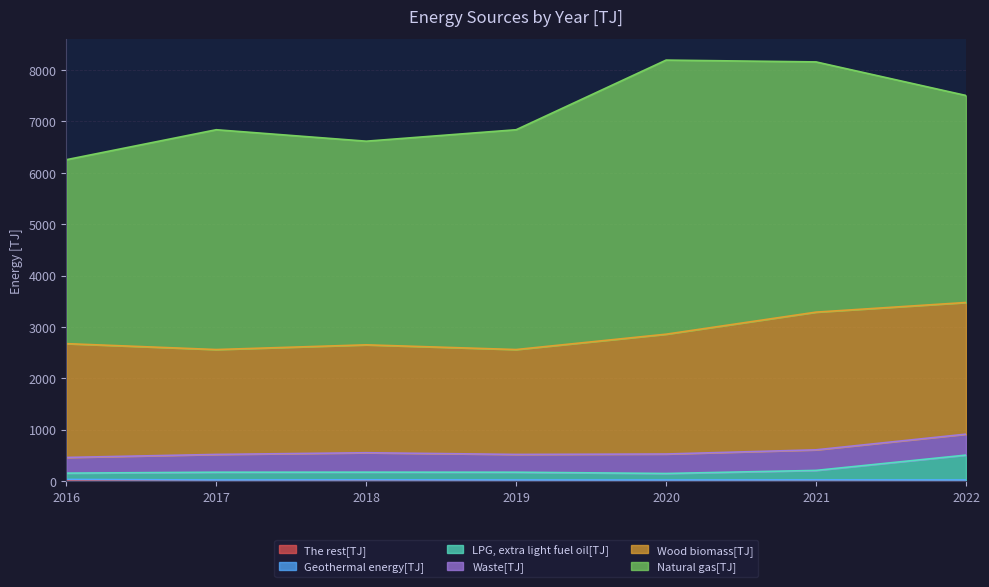

What is the difference between the second highest and minimum values in the LPG, extra light fuel oil[TJ] series?

61.4